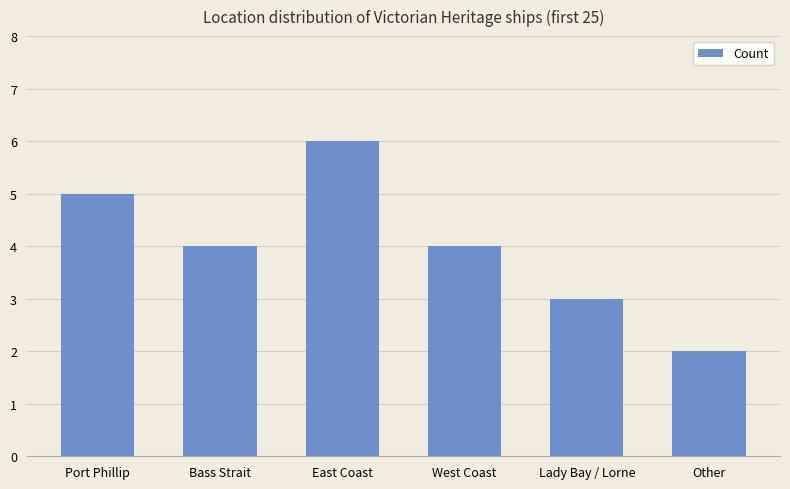

Which has a higher value, Other or East Coast?

East Coast